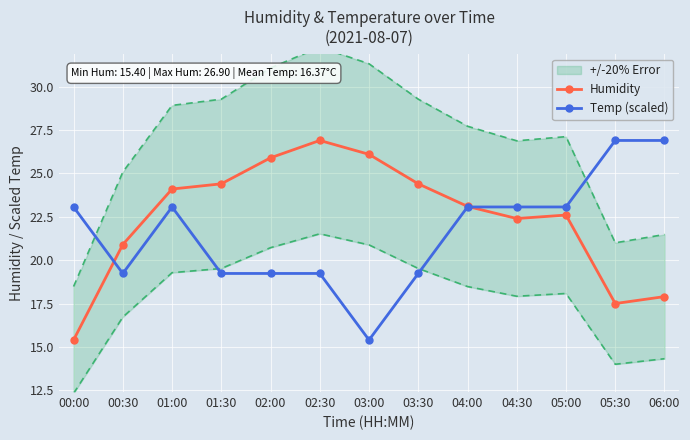

The value of Temp (scaled) at 04:00 is 23.1. True or false?

True